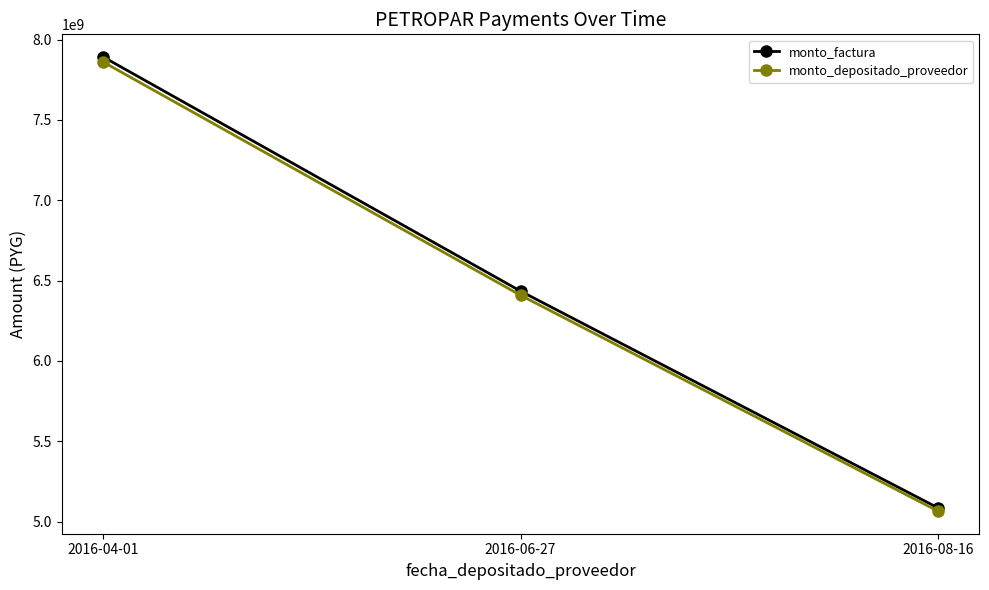

Is the value of monto_factura at 2016-06-27 greater than the value of monto_depositado_proveedor at 2016-04-01?

No